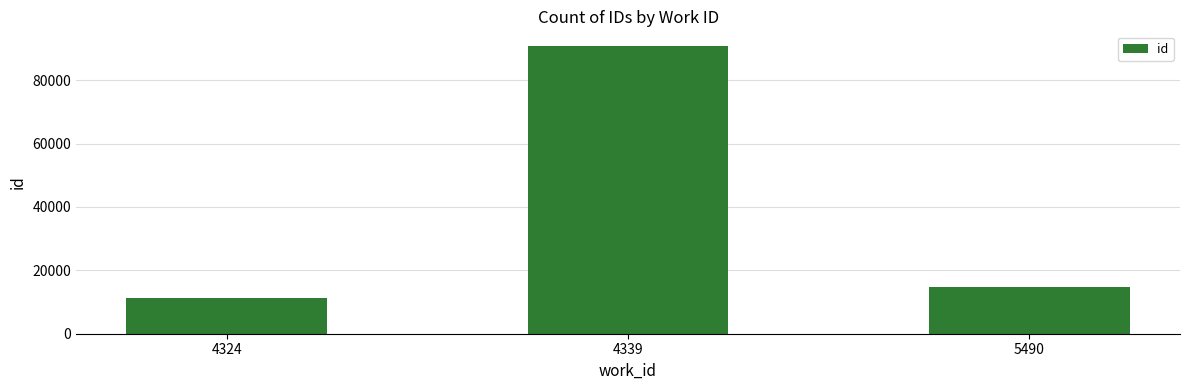

List the labels in order of value, smallest first.

4324, 5490, 4339